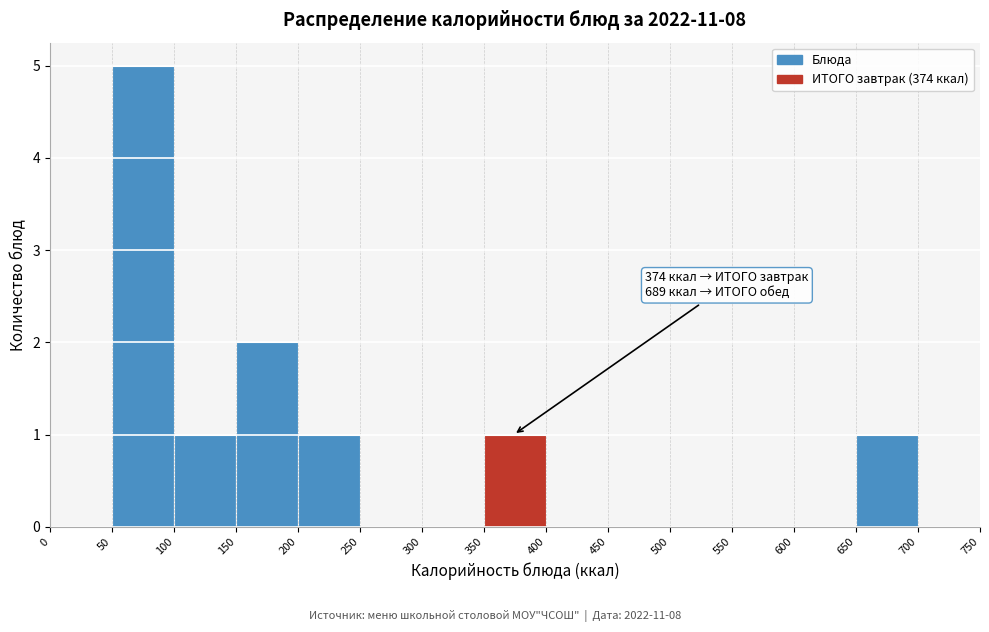

Which range on the x-axis has the tallest bar?

50 to 100